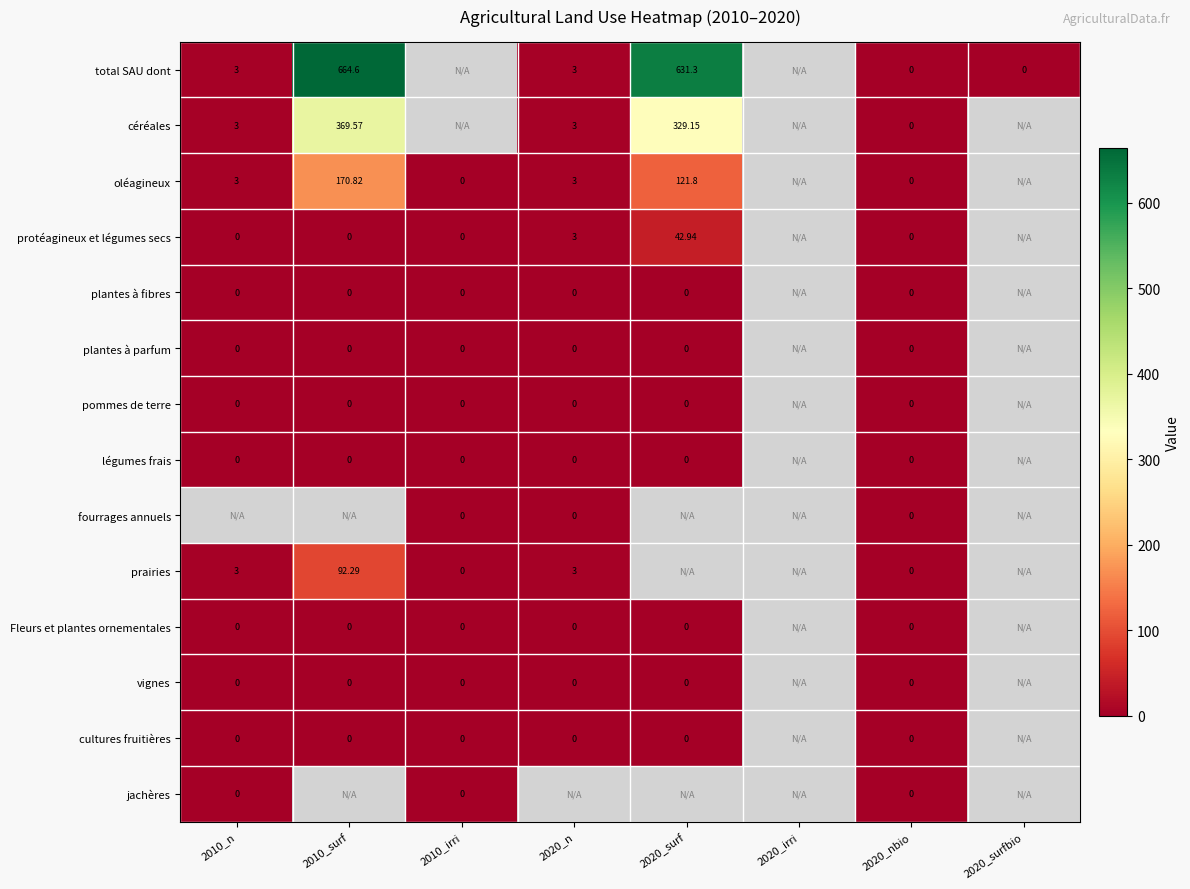

At how many categories does at least one series exceed 541?

2